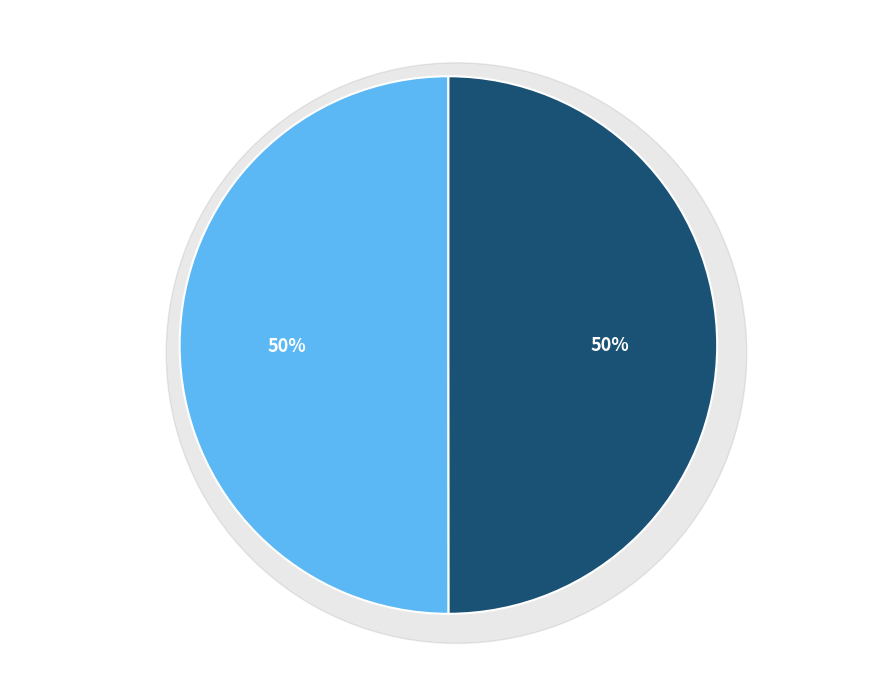

Is it true that PMID:37385134 is 50% of the pie?

True